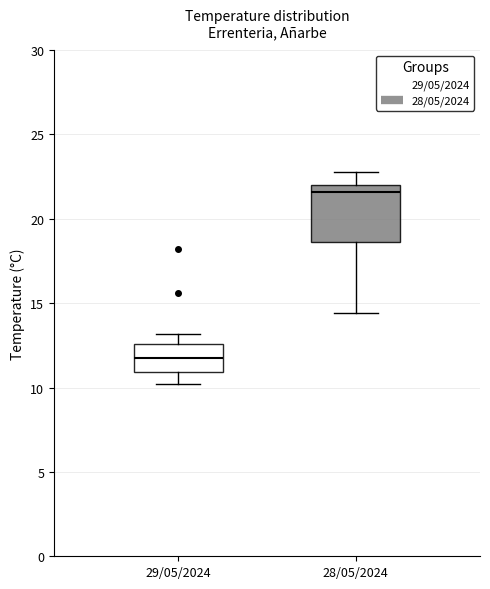

Reading left to right, transcribe this box plot: for each box, give where its median line is, the range the box spans, and where its two whiskers end, as read against the y-axis. The values are not printed on the chart, so give them approximately, as read against the axis.

29/05/2024: median 12.0, box 11.0 to 12.5, whiskers 10.0 to 13.0
28/05/2024: median 21.5, box 18.5 to 22.0, whiskers 14.5 to 23.0